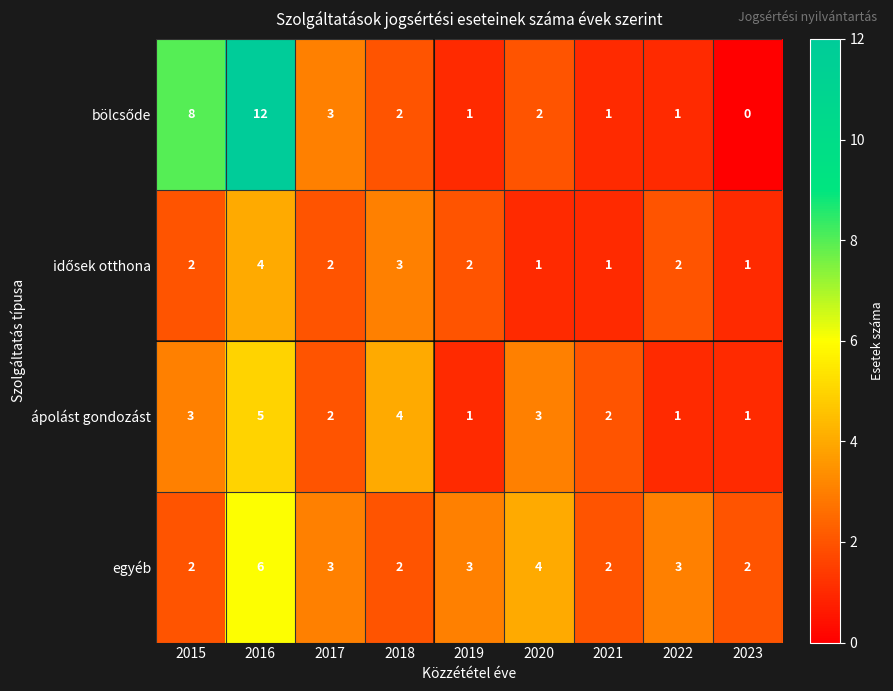

The value of egyéb at 2019 is 1. True or false?

False